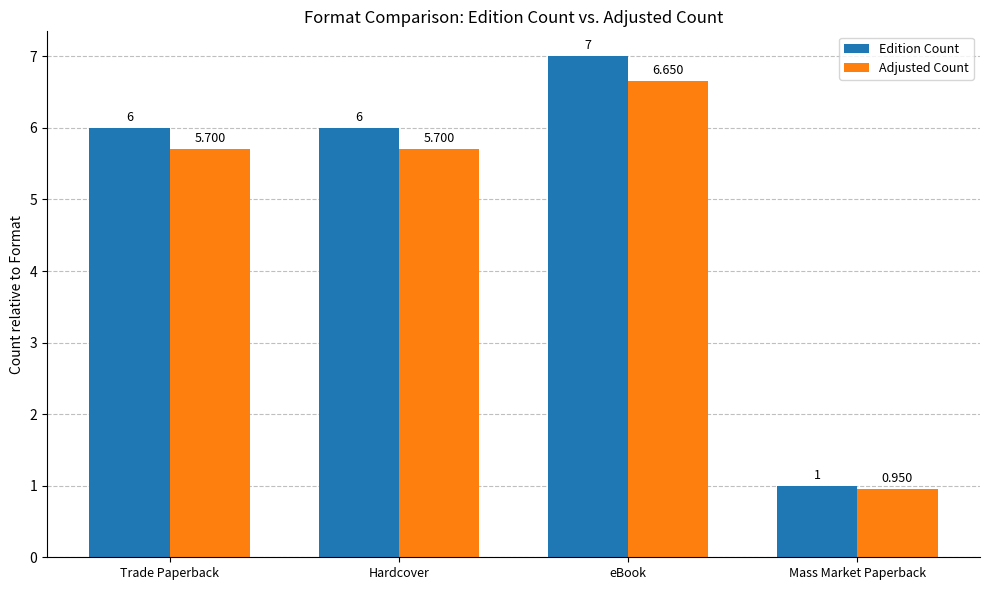

What are all the series names shown in the legend?

Edition Count, Adjusted Count